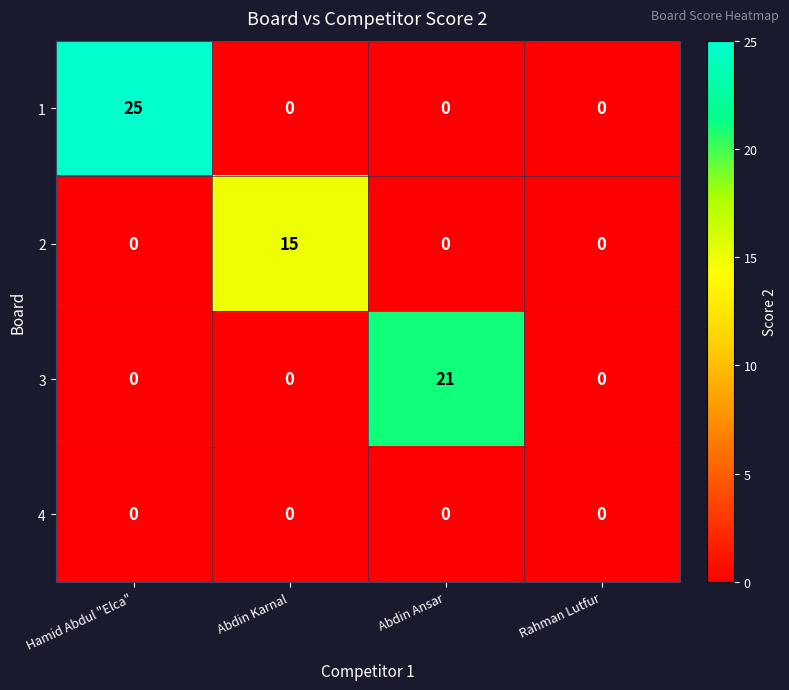

Which series has the largest range (max minus min)?

1